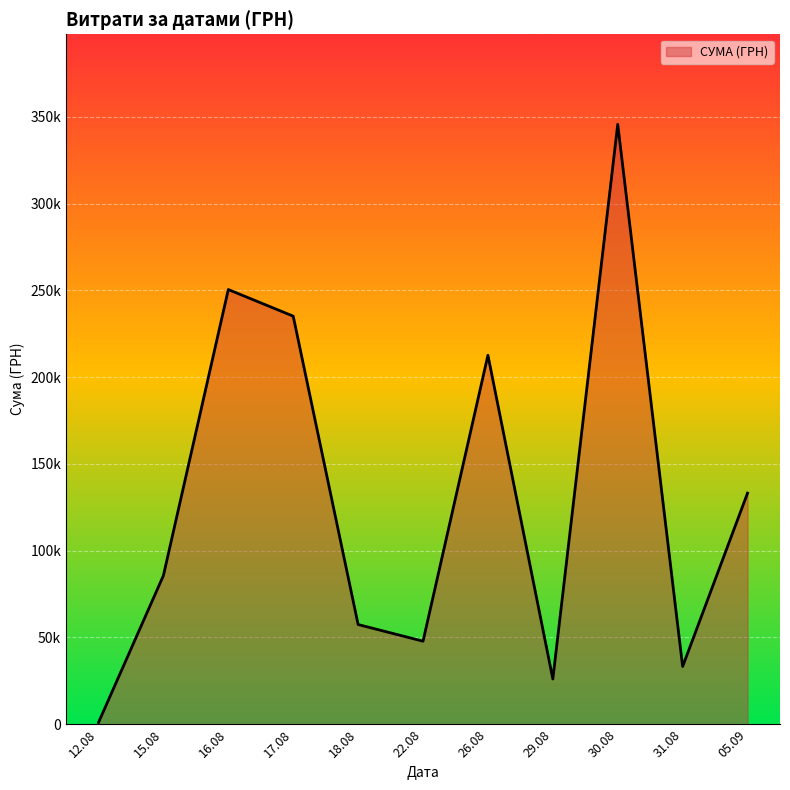

Does the chart display data point markers on the line(s)?

No